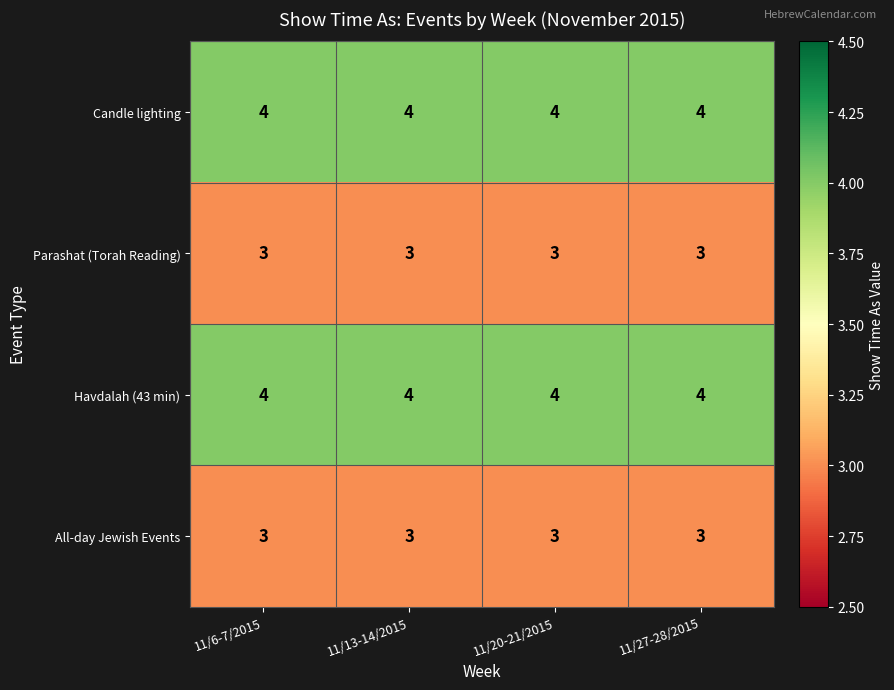

What is the minimum value for All-day Jewish Events?

3